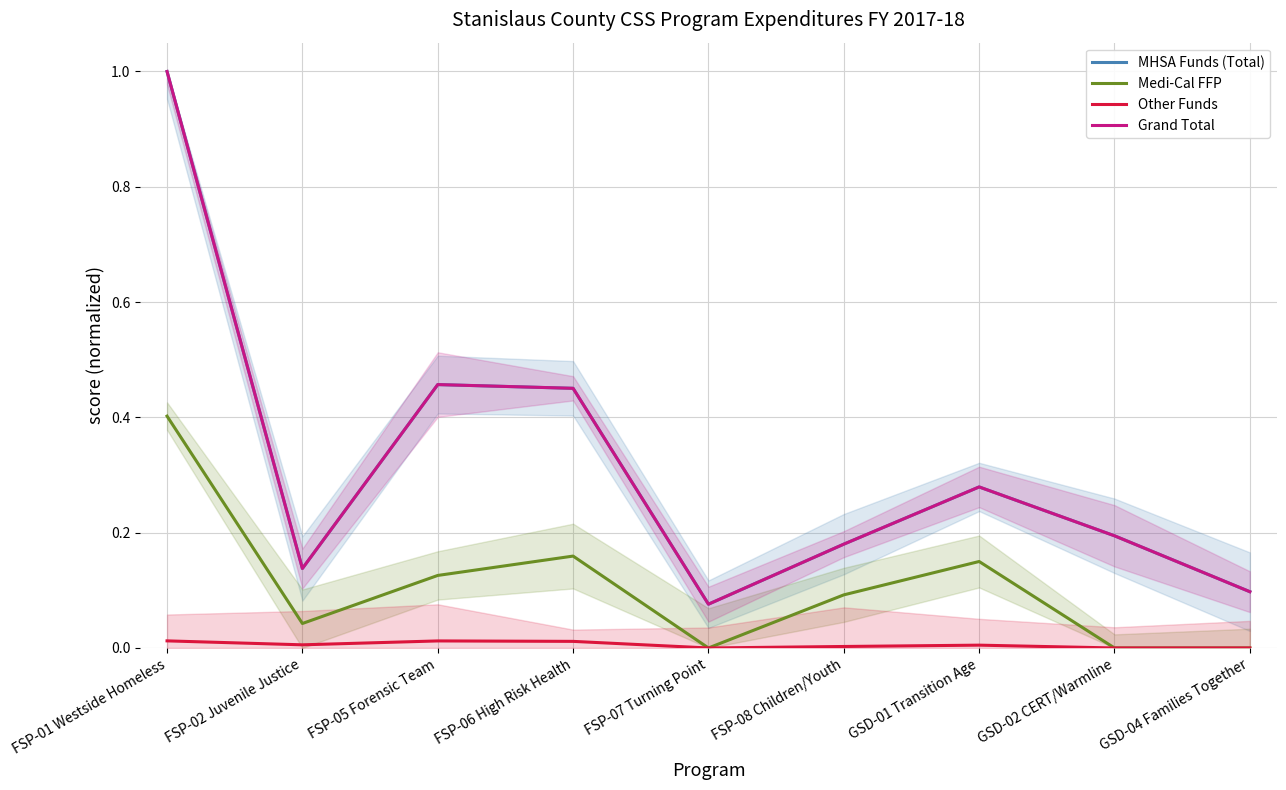

True or false: MHSA Funds (Total) and Other Funds intersect in this chart.

False